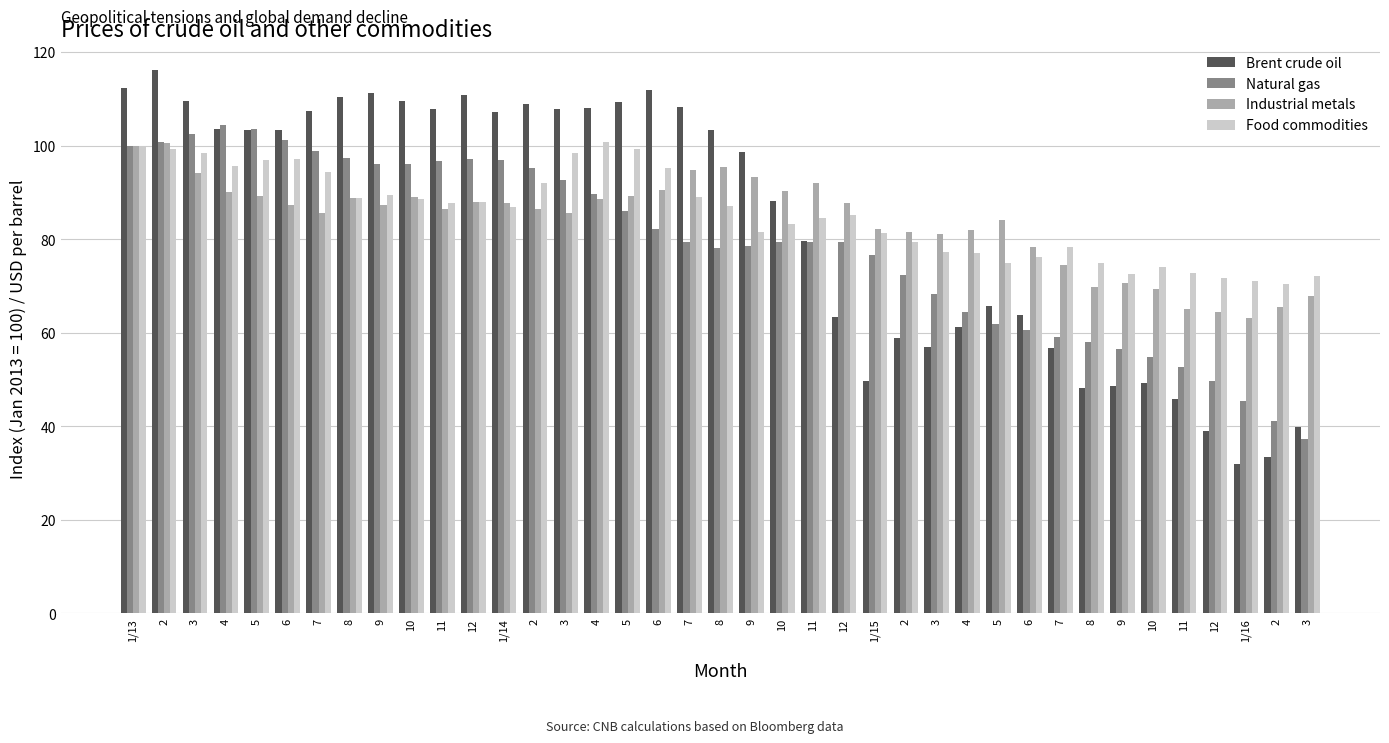

How many bars are there in total?

156